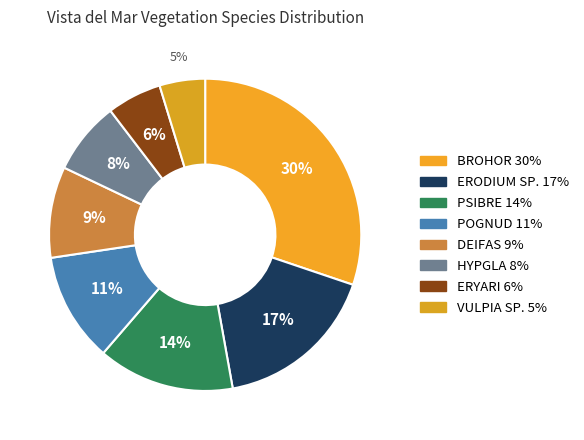

To the nearest percent, what is the difference between the largest and smallest slice percentages?

25%